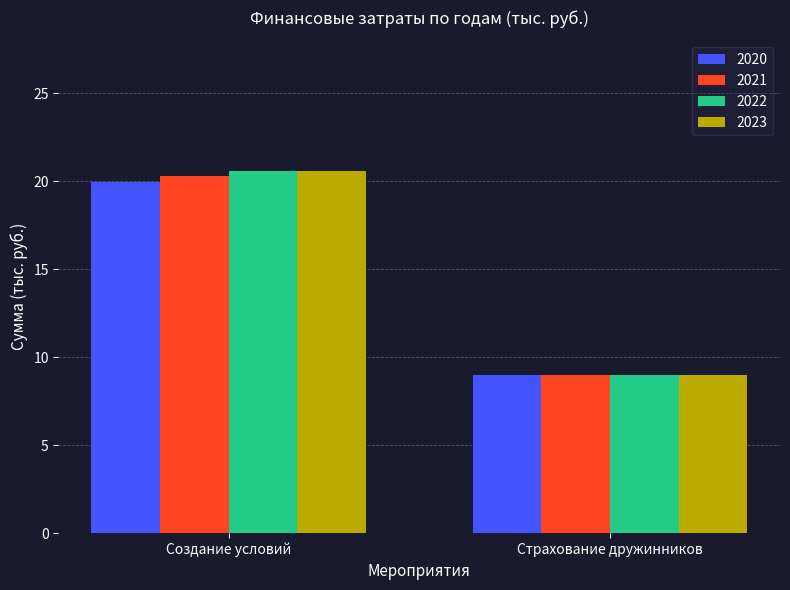

How many groups of bars are there?

2